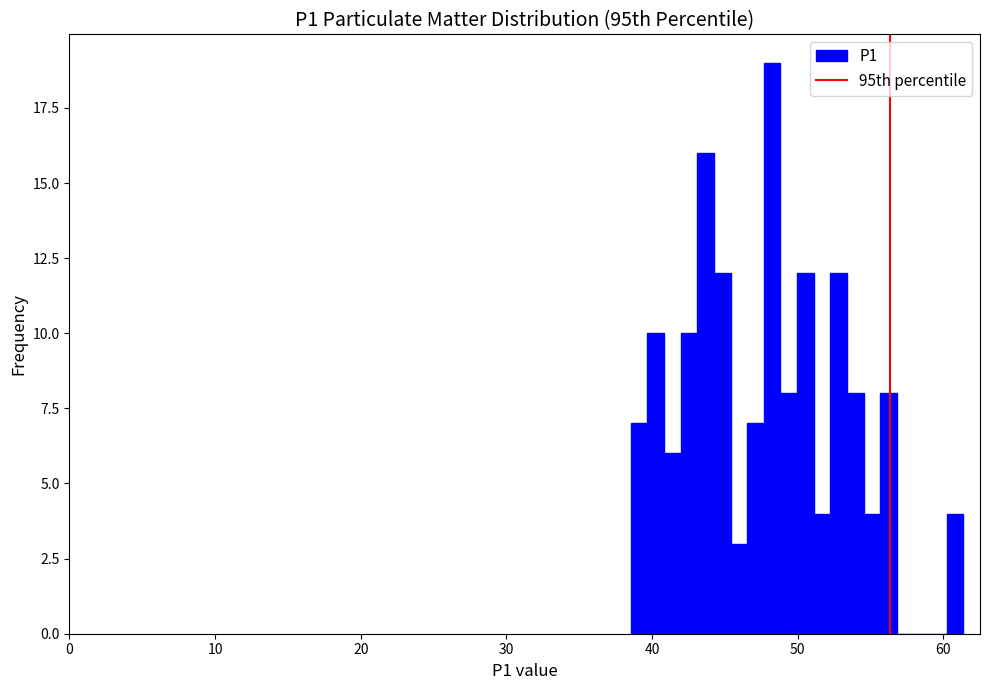

Read against the x-axis, roughly where is the centre of the tallest bar?

48